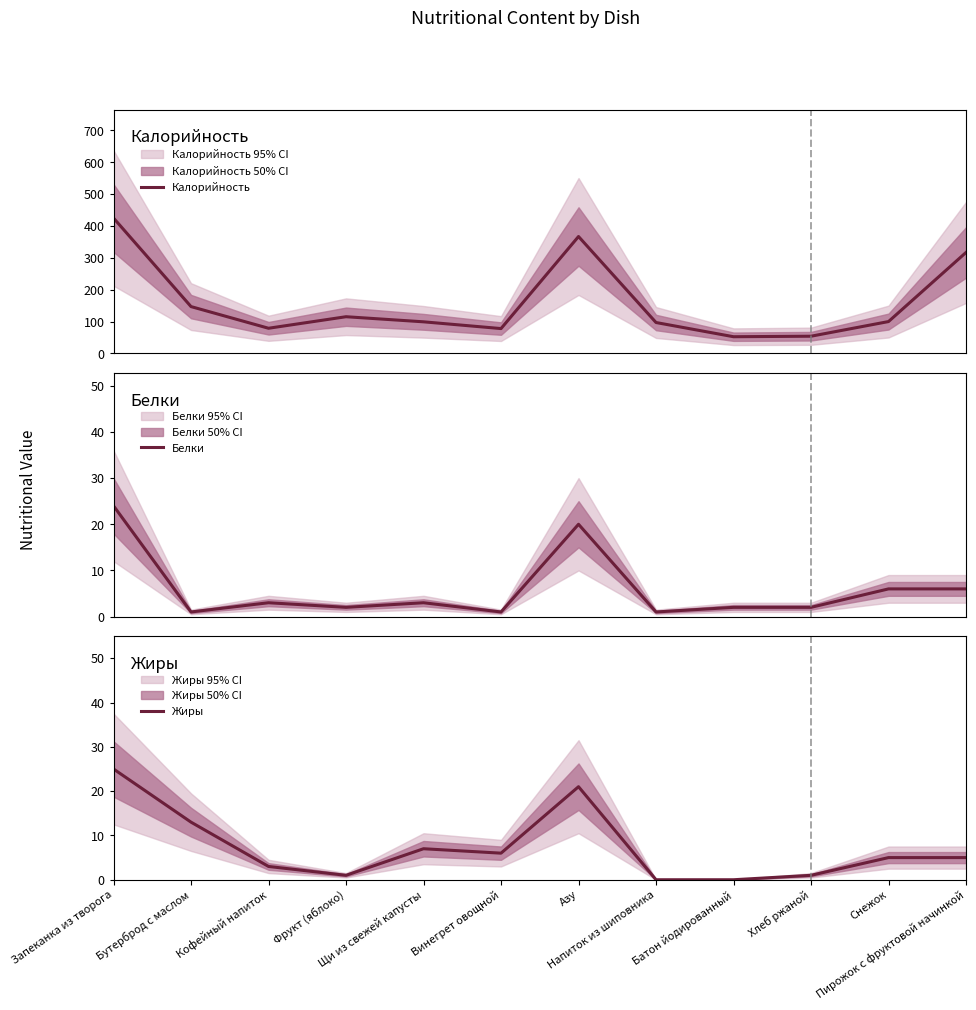

Where is Белки nearest to the value 12?

Снежок